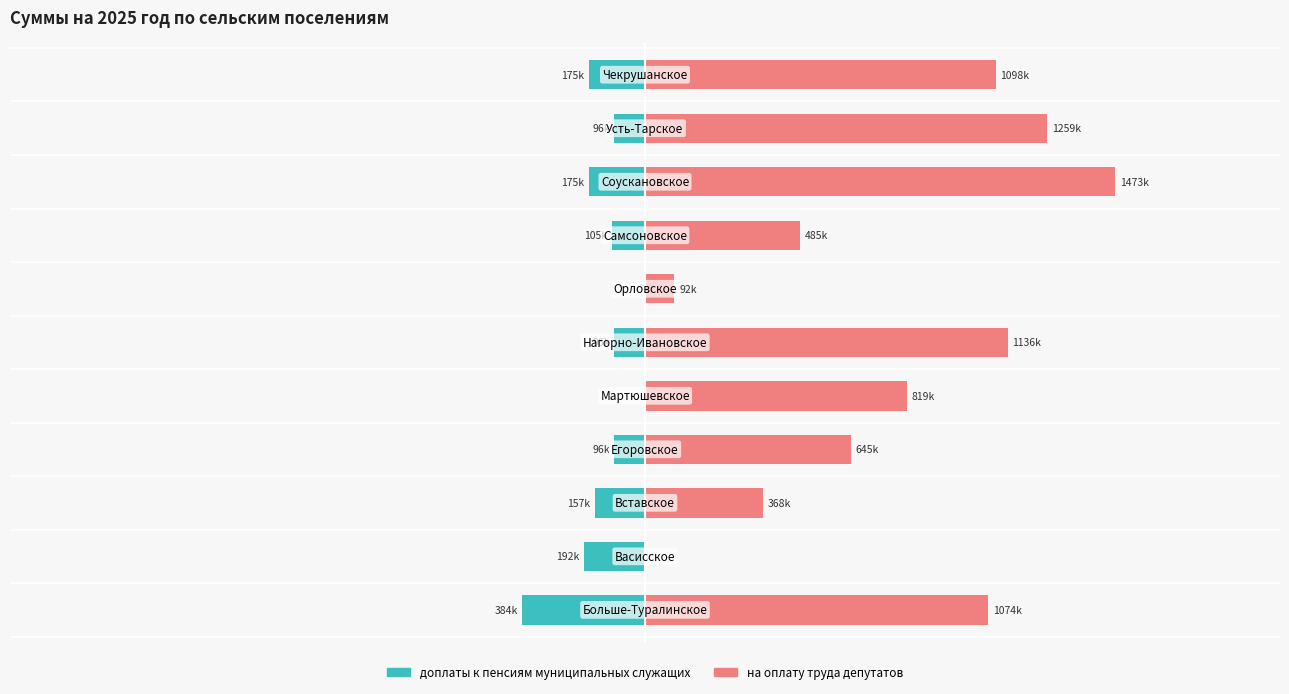

True or false: на оплату труда депутатов has a value of 1074013.6 at 0.

True